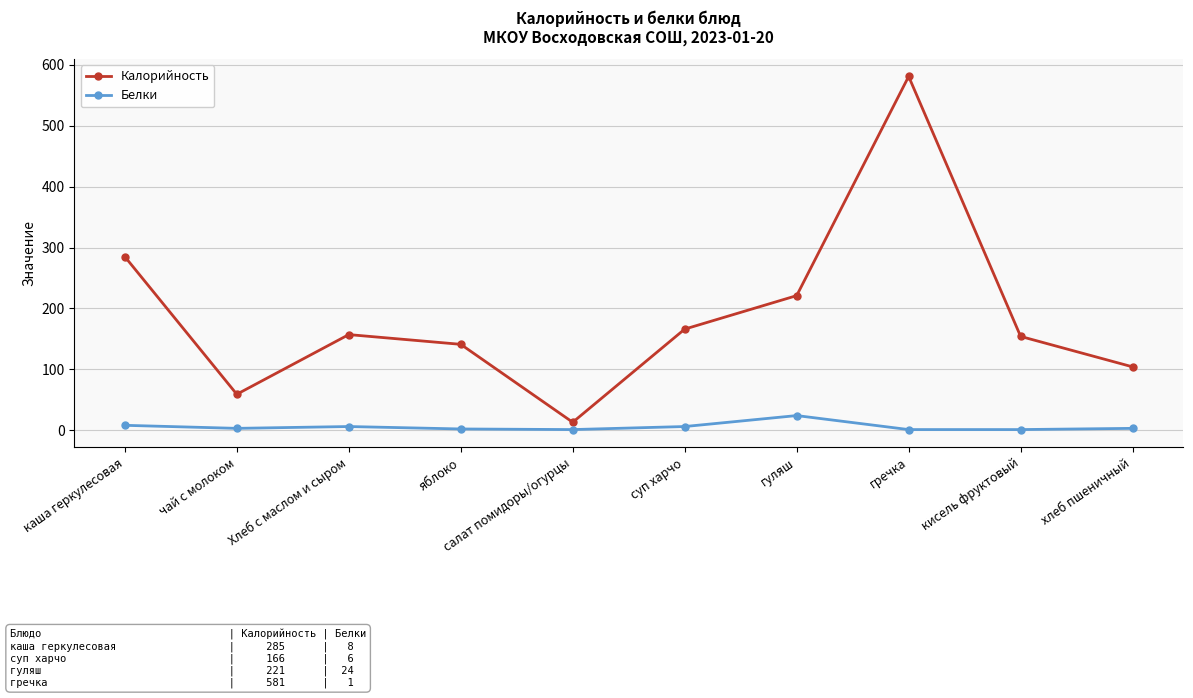

Where is the first local maximum for Калорийность?

Хлеб с маслом и сыром